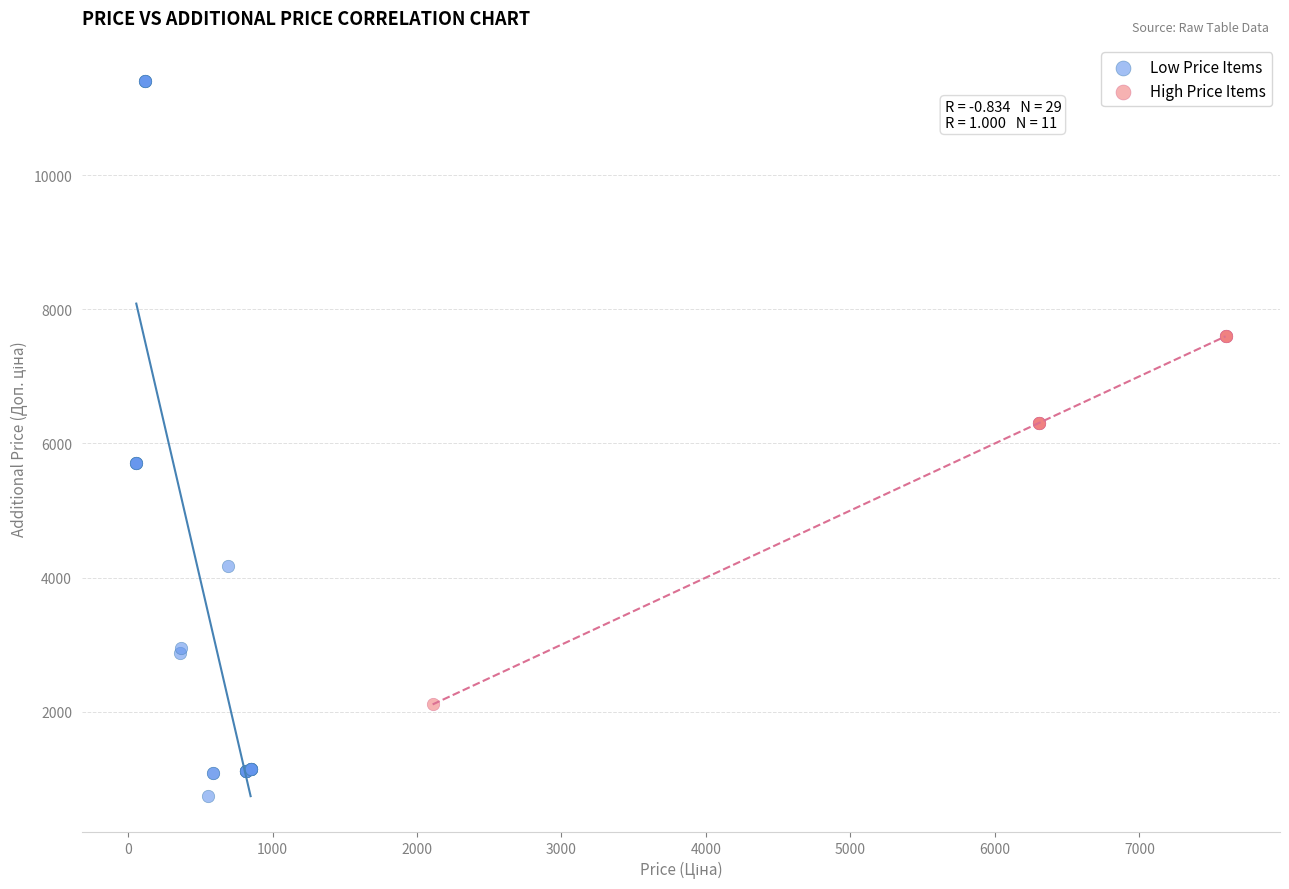

Which series contains the lowest Y value?

Low Price Items